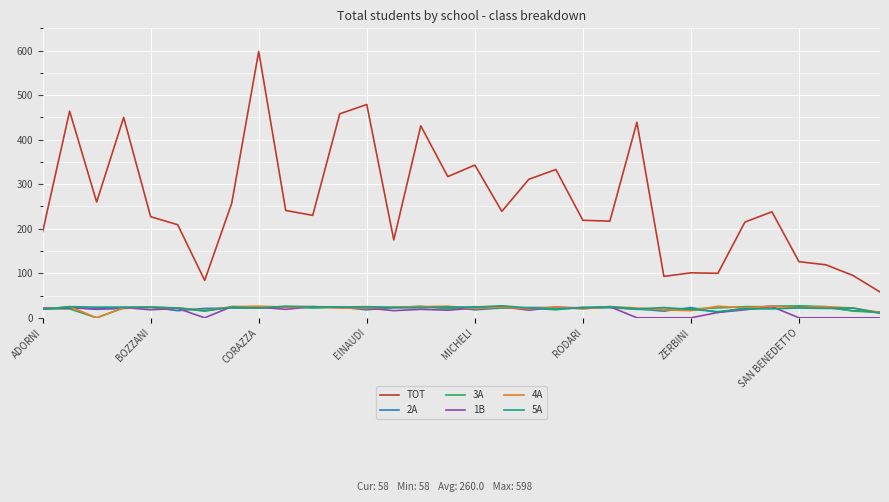

True or false: 2A and TOT cross at least once.

False